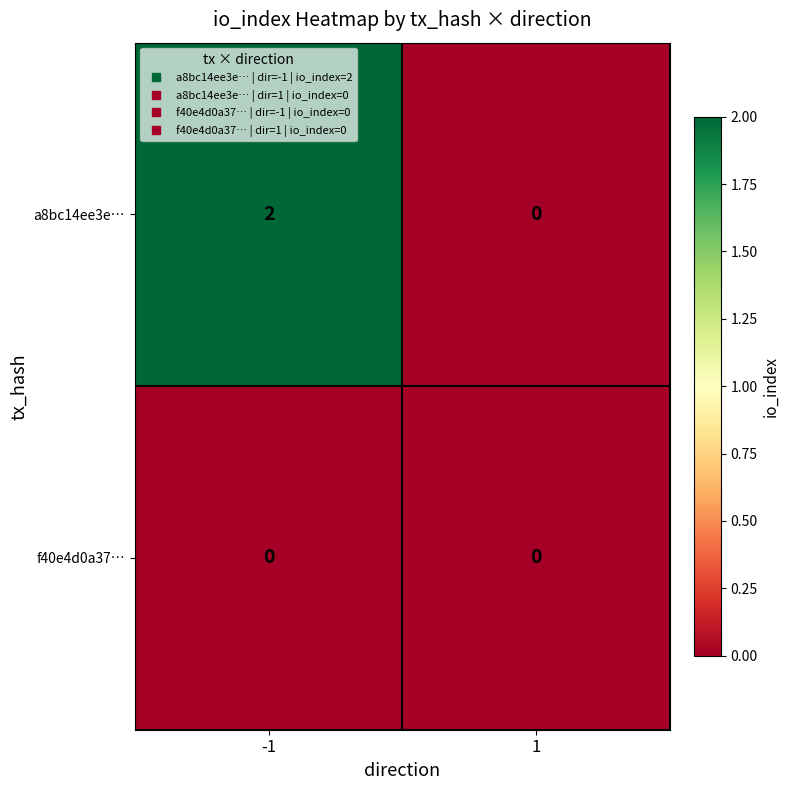

Reading right to left, extract all data points from this chart.

a8bc14ee3e…: 0	2
f40e4d0a37…: 0	0